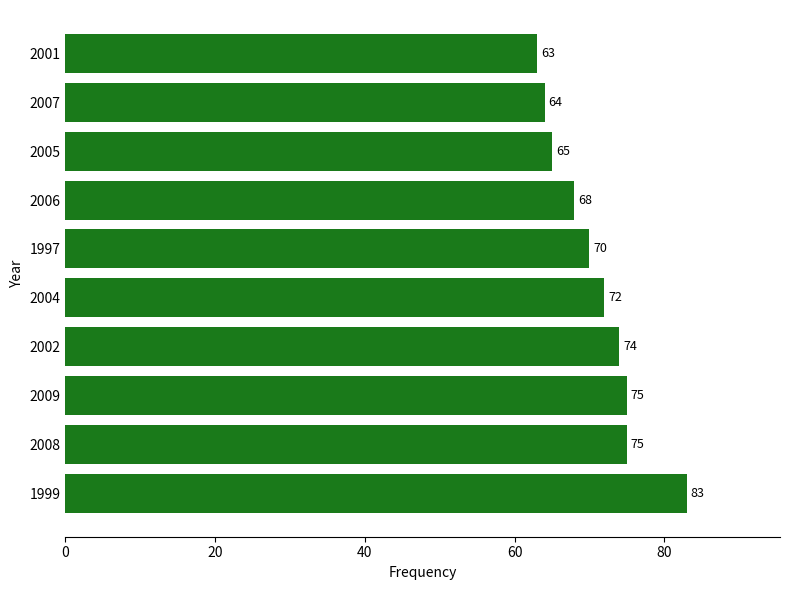

Approximately how many times larger is the value at 2001 compared to 1997?

0.9